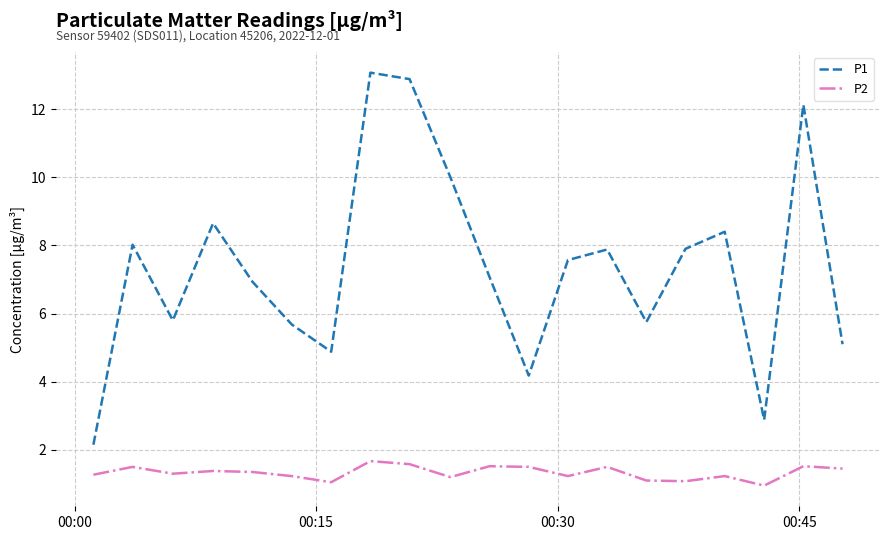

What is the difference between the maximum and minimum values in the P2 series?

0.7